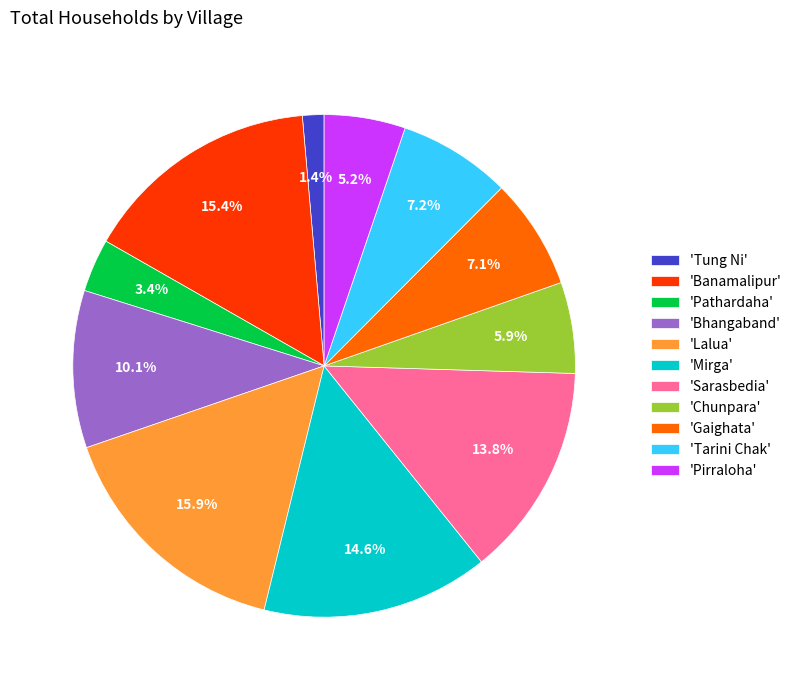

What is the largest slice in the pie chart?

'Lalua'